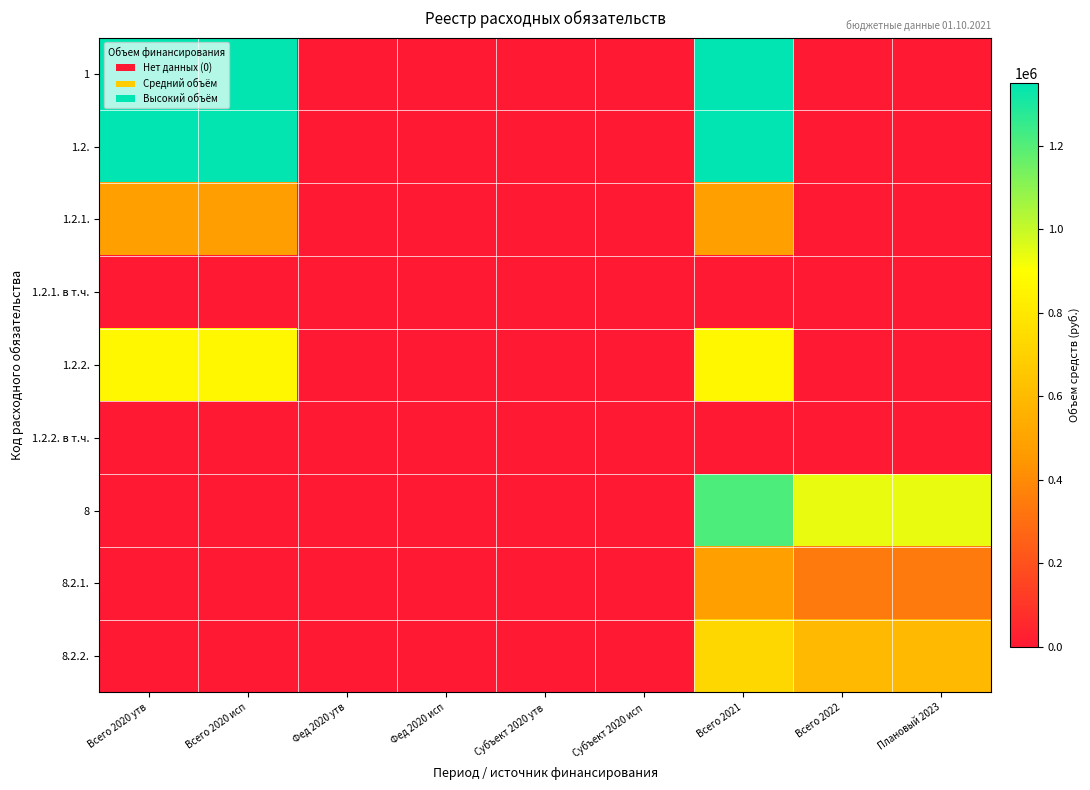

Rank the series by their maximum value, from lowest to highest.

1.2.1. в т.ч., 1.2.2. в т.ч., 1.2.1., 8.2.1., 8.2.2., 1.2.2., 8, 1, 1.2.